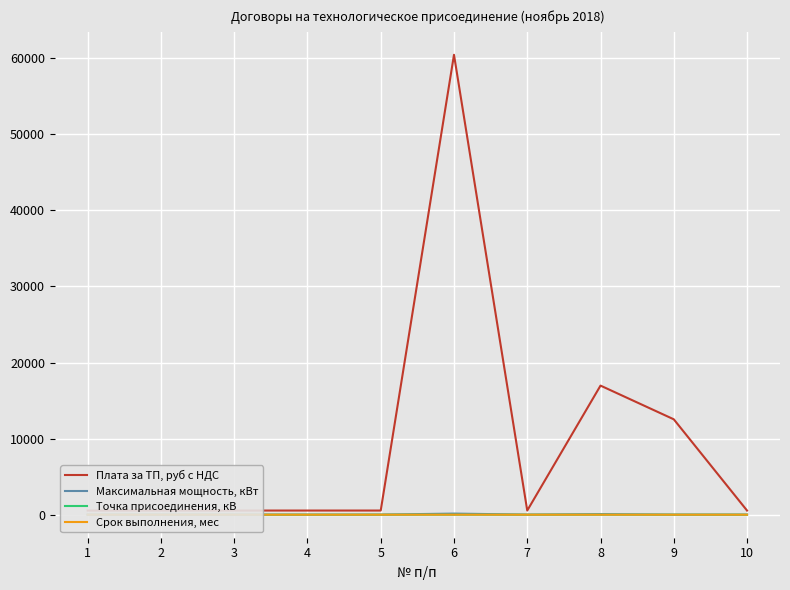

Is the value of Максимальная мощность, кВт at 5 greater than the value of Срок выполнения, мес at 5?

Yes